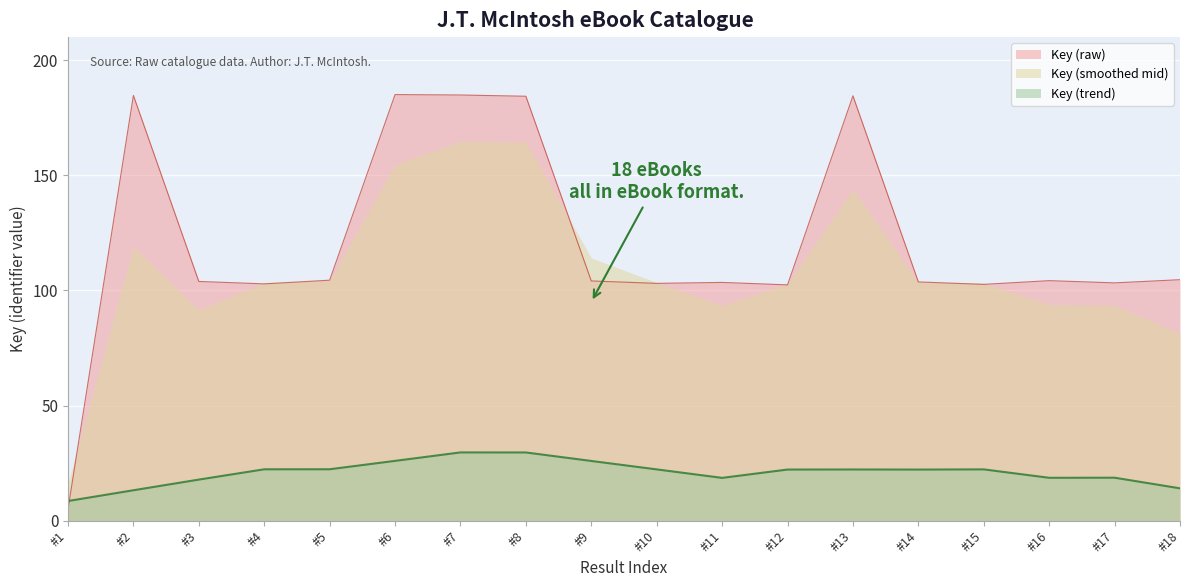

True or false: Key (trend) and Key (smoothed mid) cross at least once.

False